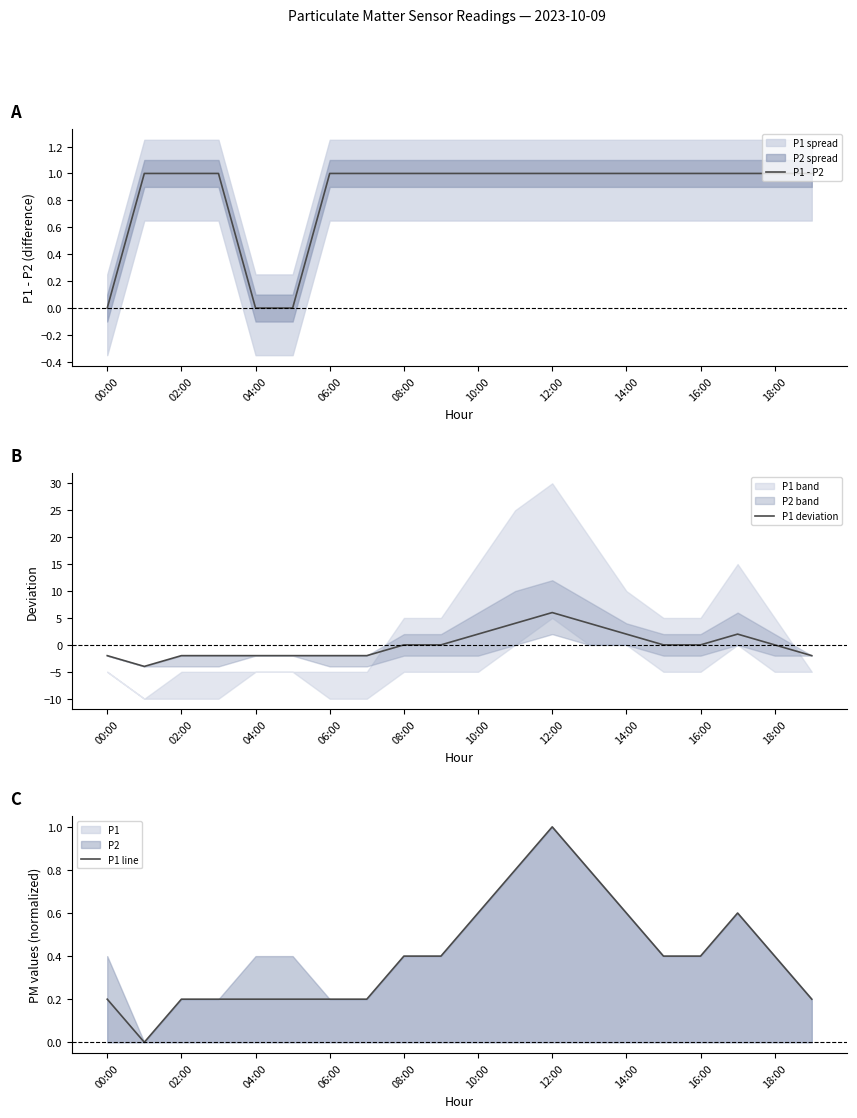

How many times do P1 - P2 and P1 line cross each other?

3